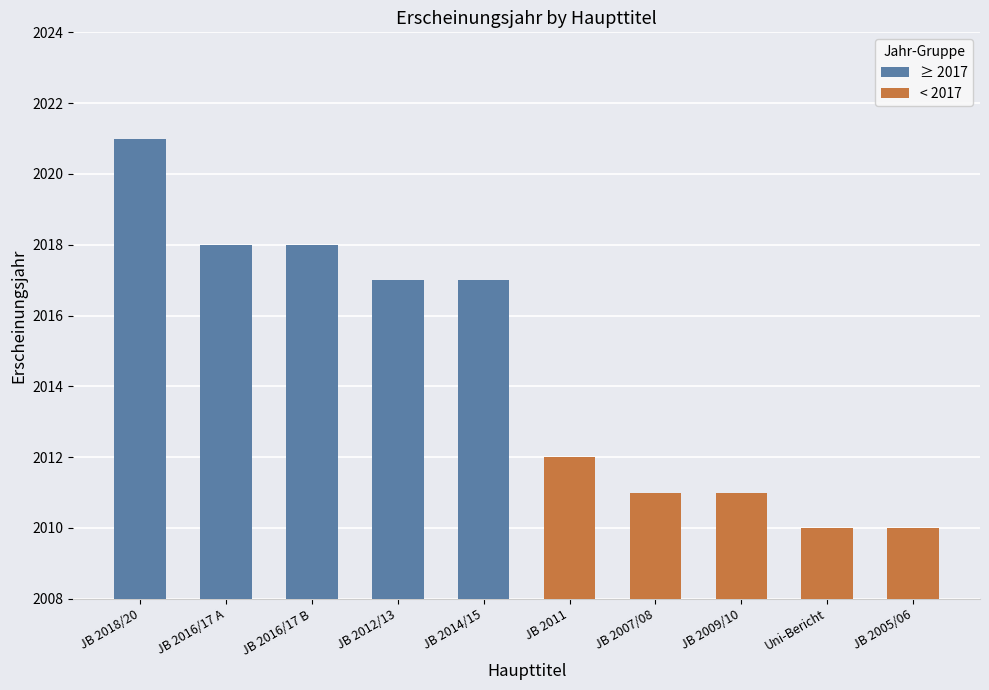

What is the change in value from Jahresbericht 2018/2020 to Jahresbericht 2016/2017?

-3